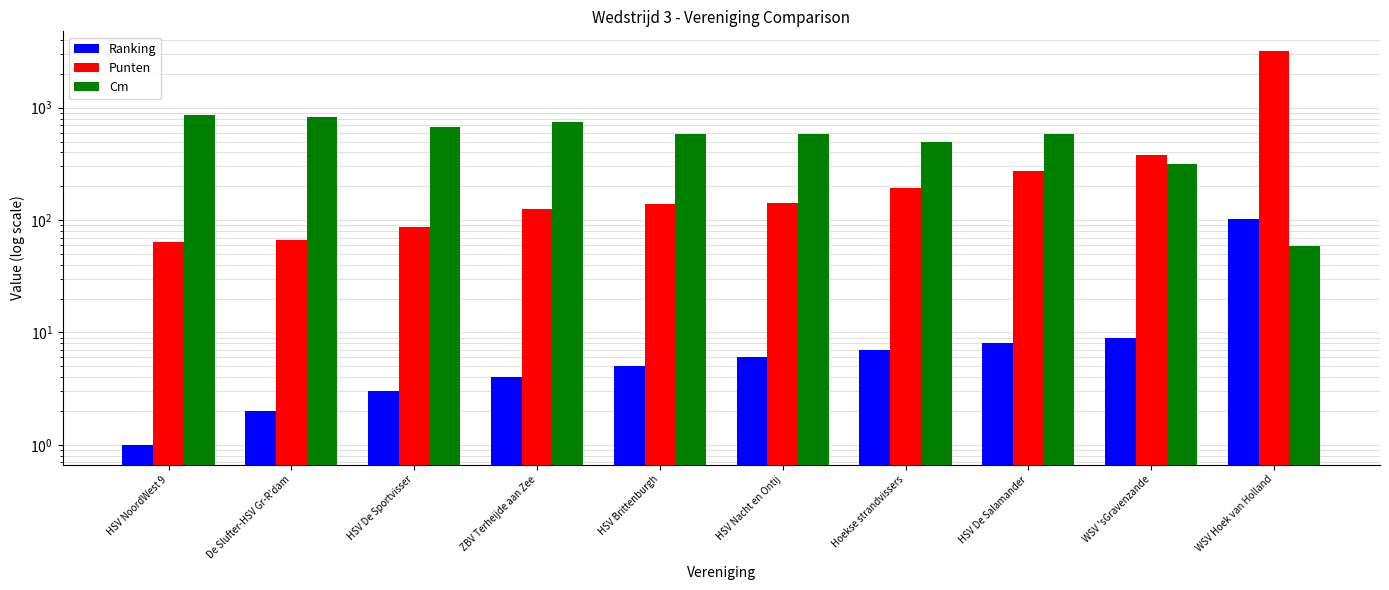

How many bars are there in each group?

3